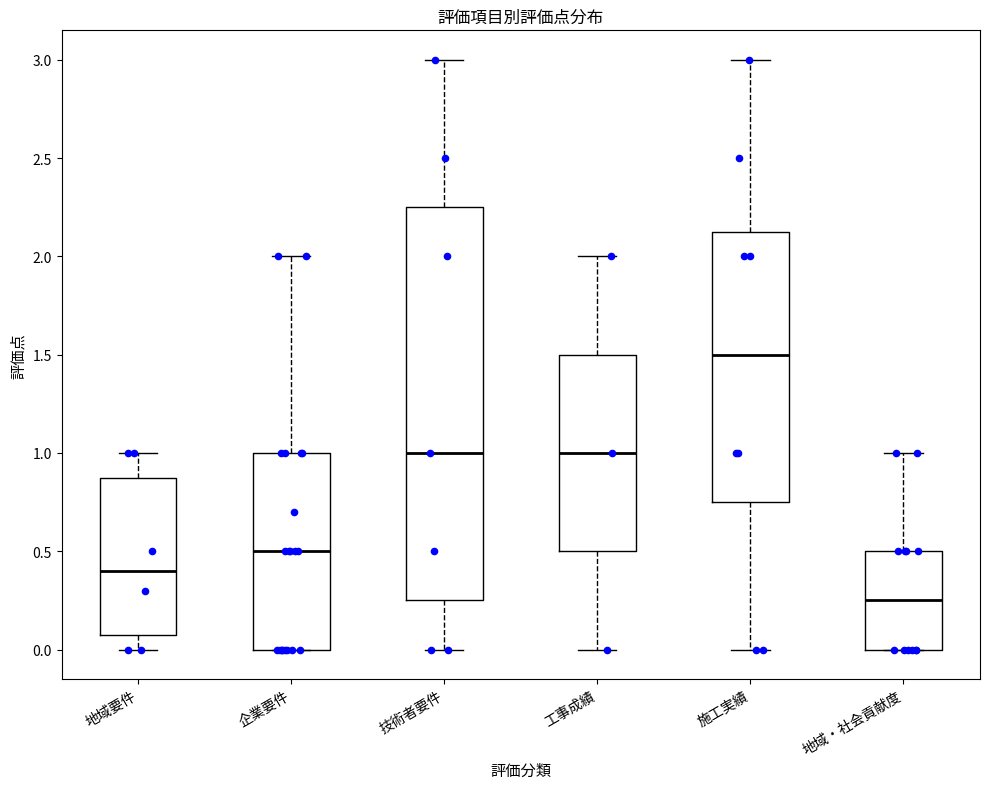

Which box has the lowest median line?

地域・社会貢献度